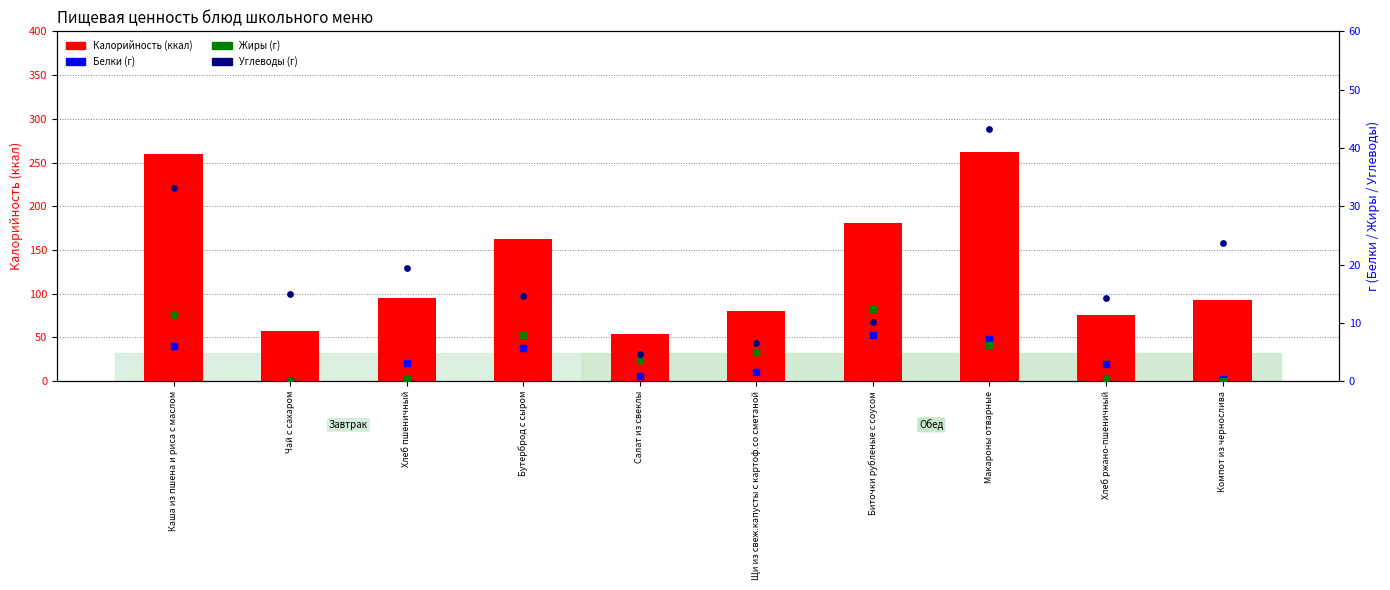

Which series contains the lowest Y value?

Жиры